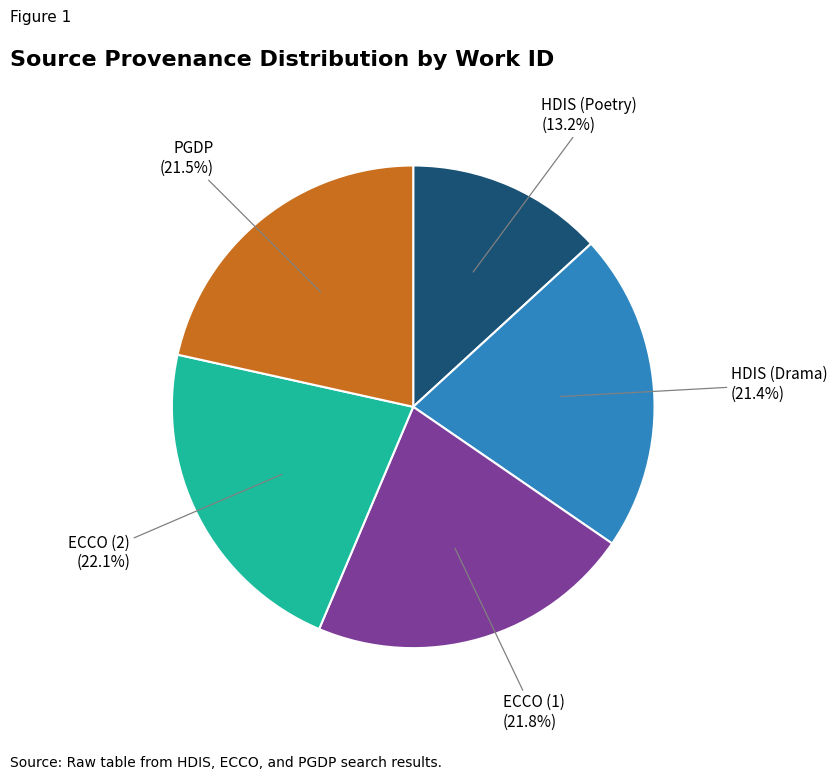

Is there any slice that represents more than half of the pie?

No